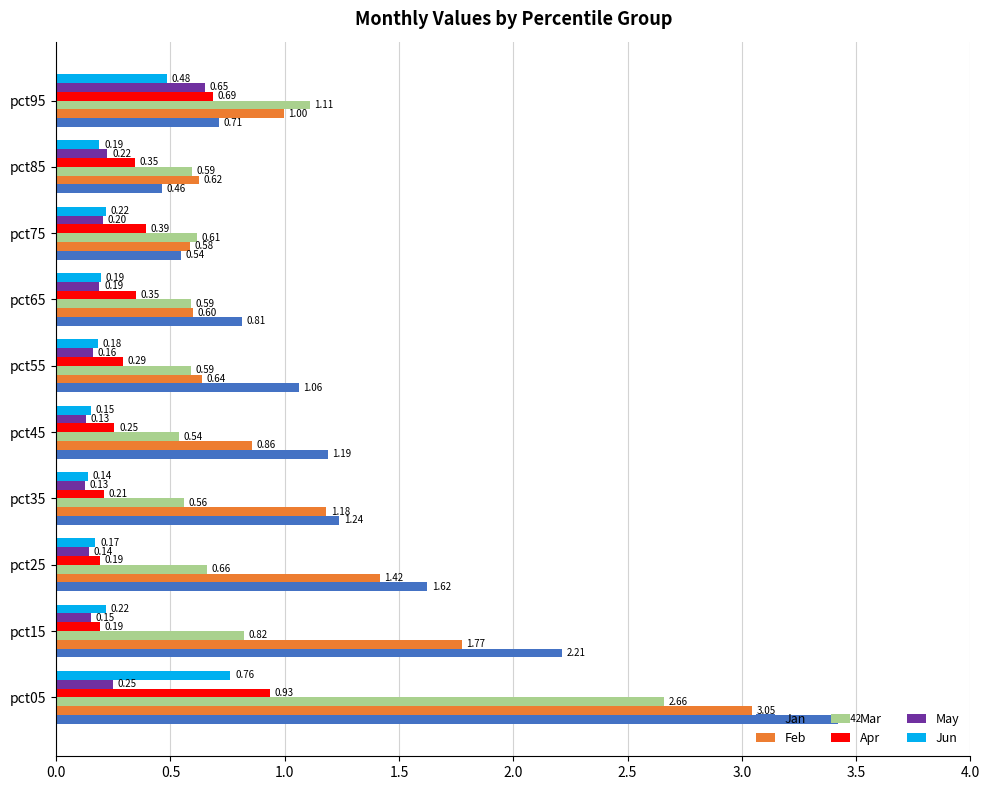

Which series has the widest spread of values?

Jan